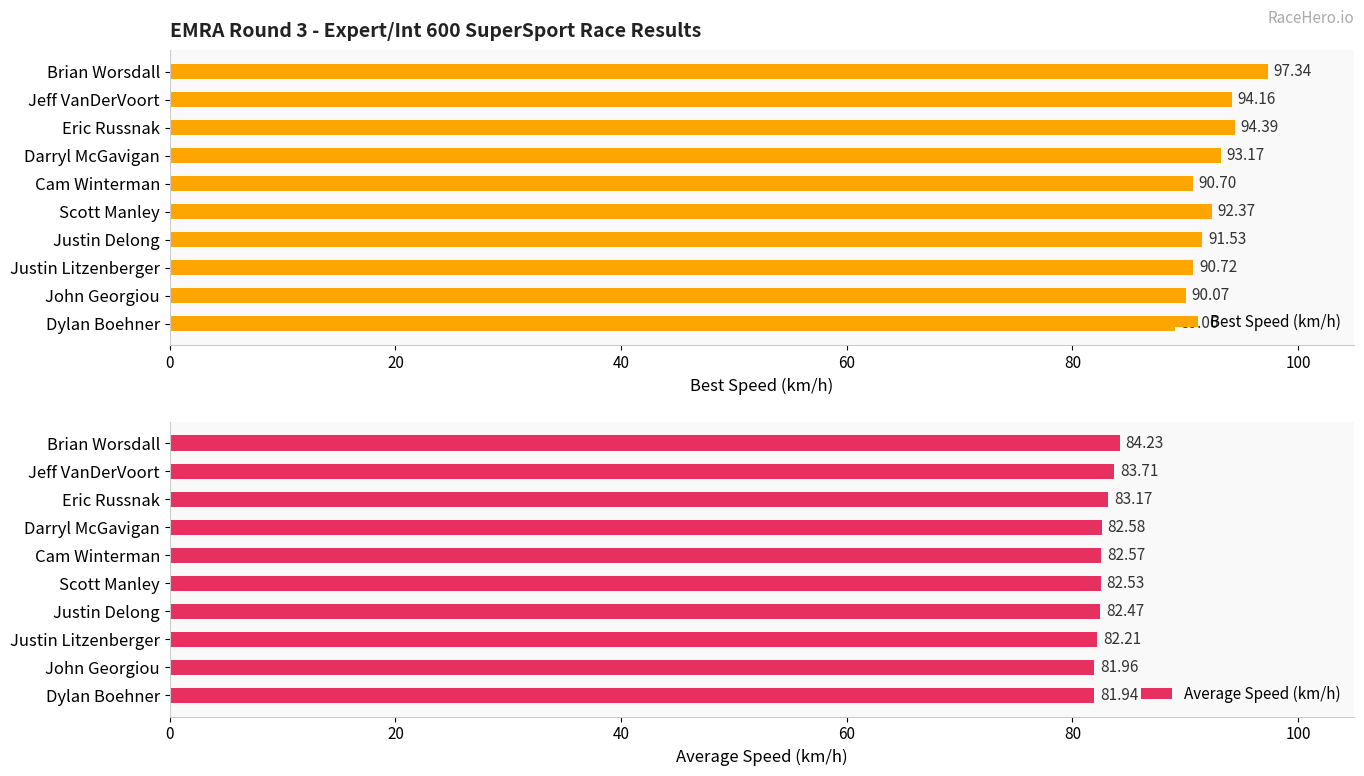

How many values in the Best Speed (km/h) series are below 92?

5